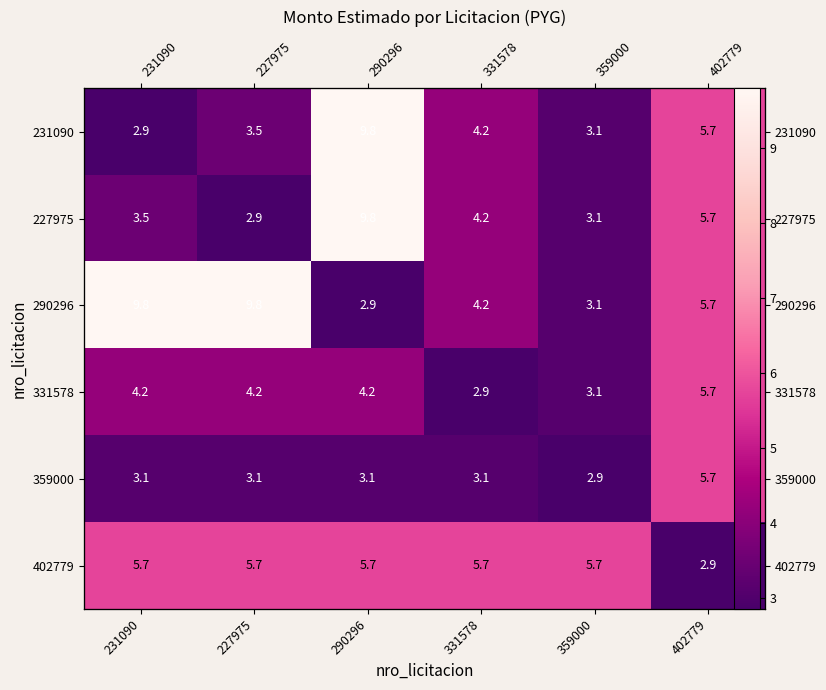

Where is 331578 nearest to the value 4?

231090